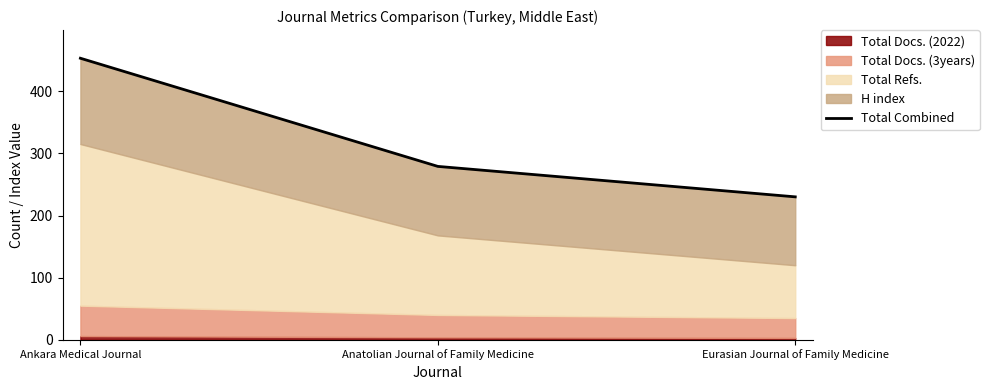

What is the average value?

321